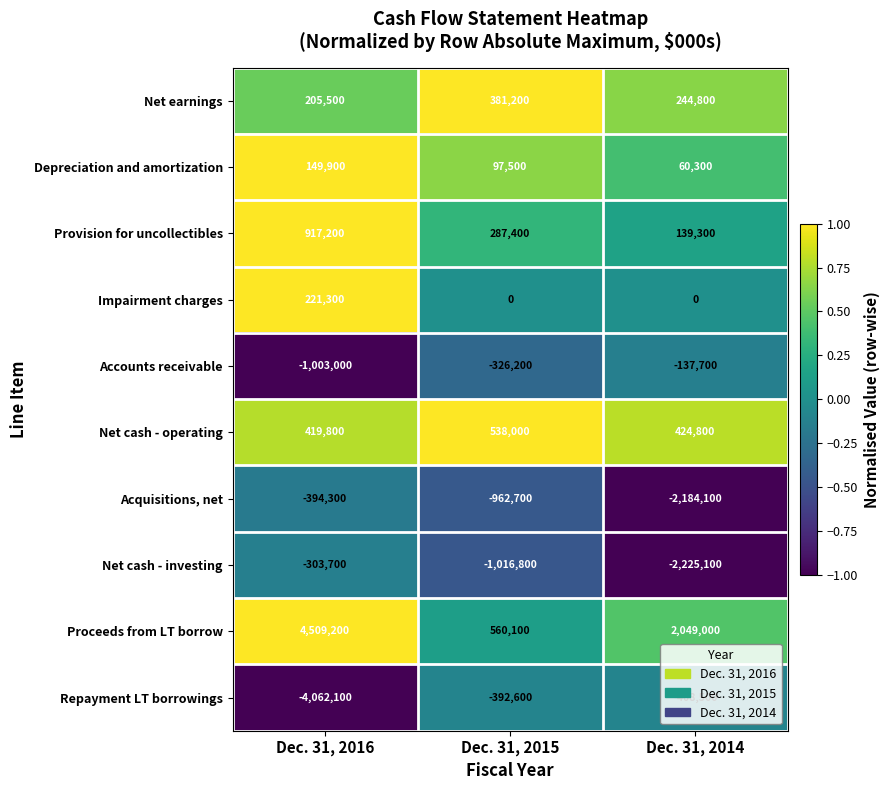

Which series changed the most between Dec. 31, 2016 and Dec. 31, 2014?

Repayment LT borrowings